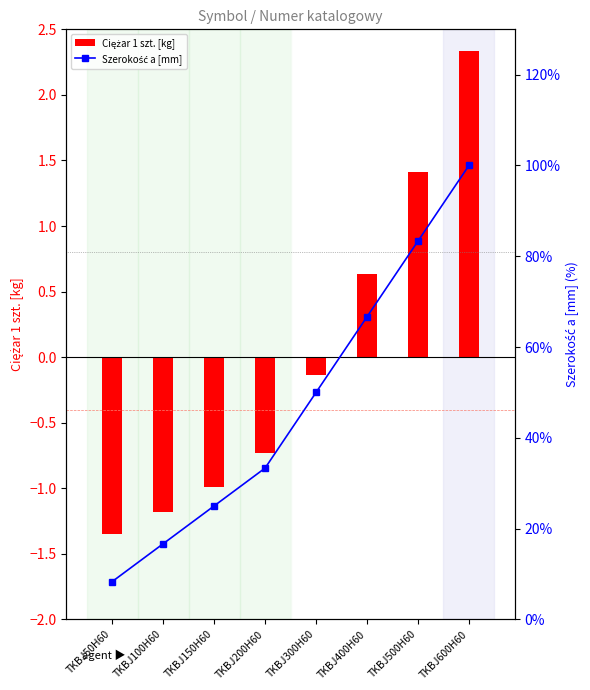

Which category has the lowest value in the Szerokość a [mm] series?

TKBJ50H60